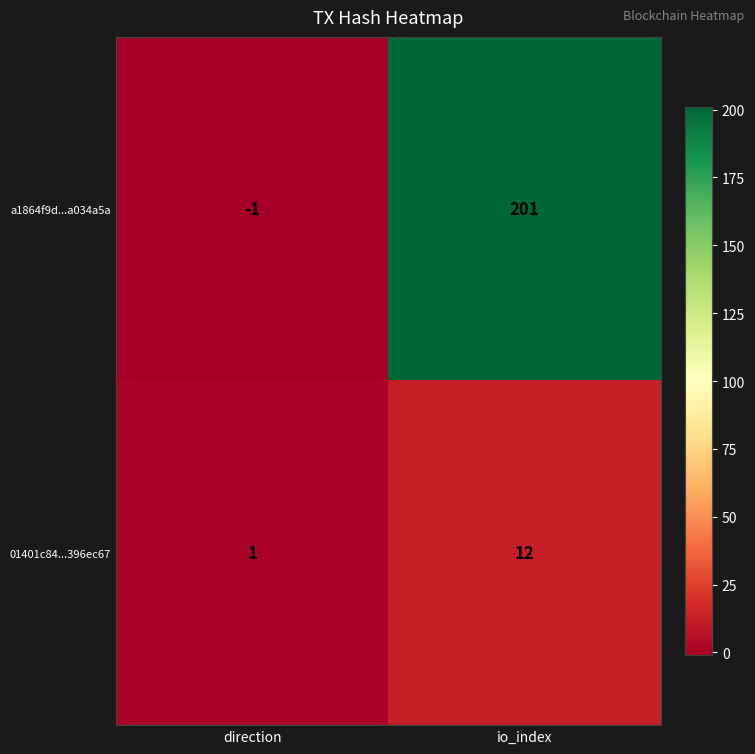

The value of a1864f9d...a034a5a at io_index is 201. True or false?

True